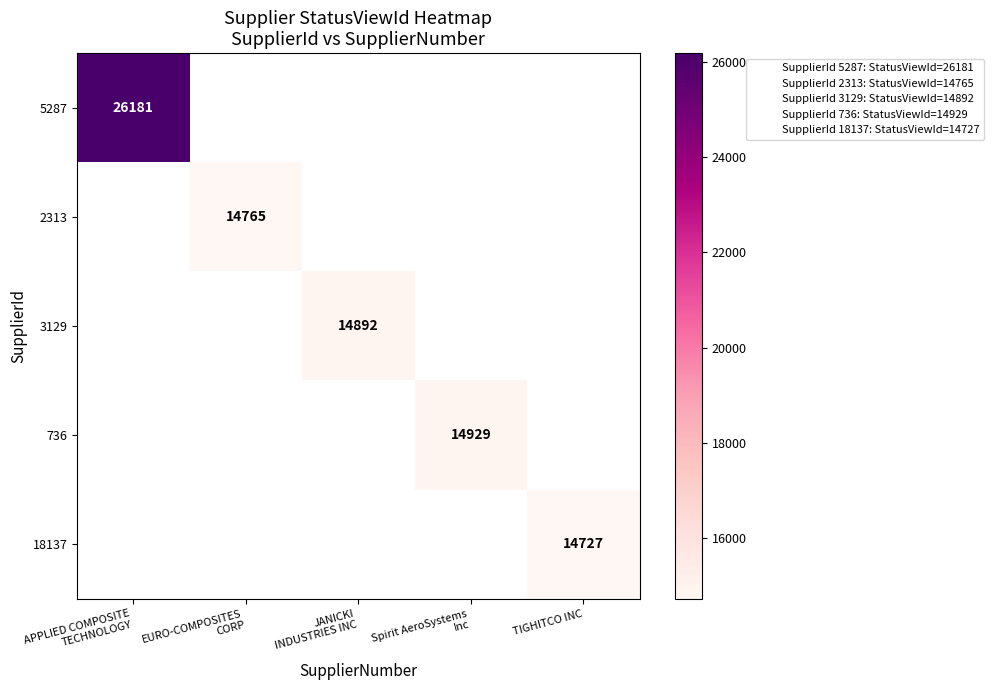

Which series has the largest range (max minus min)?

5287